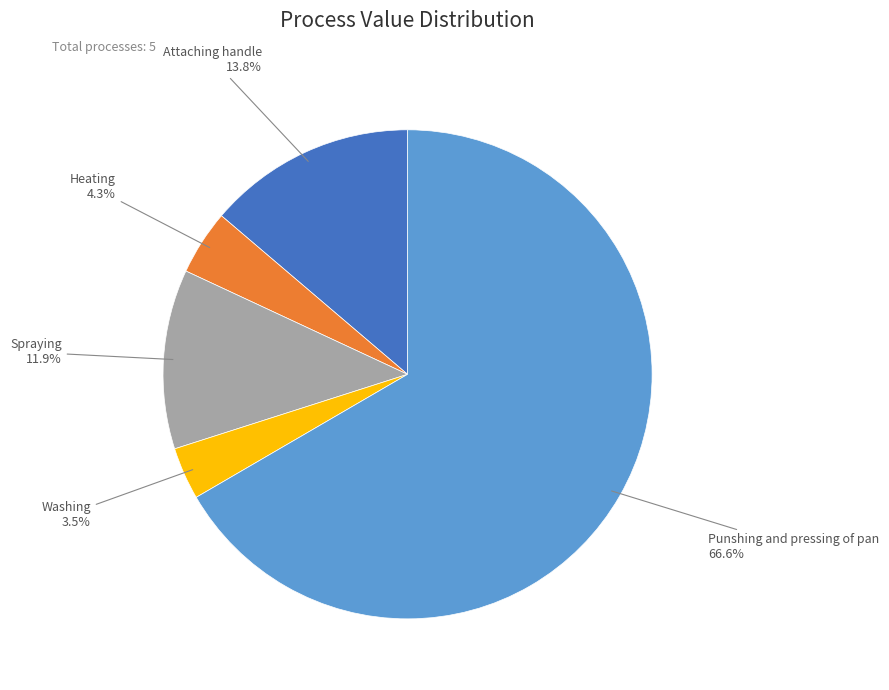

To the nearest percent, what is the difference between the Washing and Attaching handle slice percentages?

10%